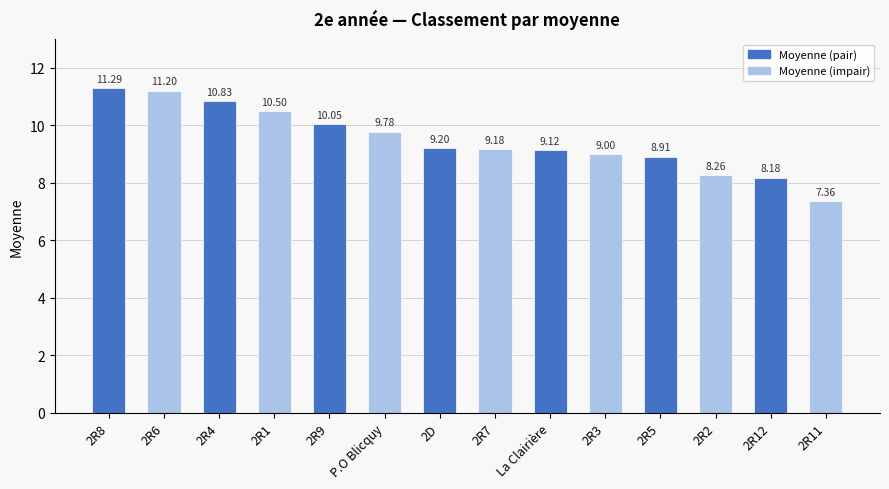

Rank the categories by value from highest to lowest.

2R8, 2R6, 2R4, 2R1, 2R9, P.O Blicquy, 2D, 2R7, La Clairière, 2R3, 2R5, 2R2, 2R12, 2R11